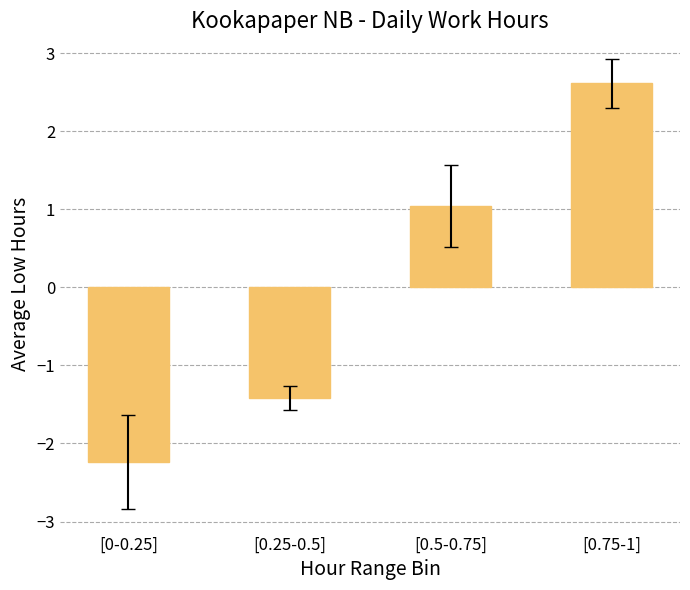

True or false: the data shows 4.1 at [0.75-1].

False